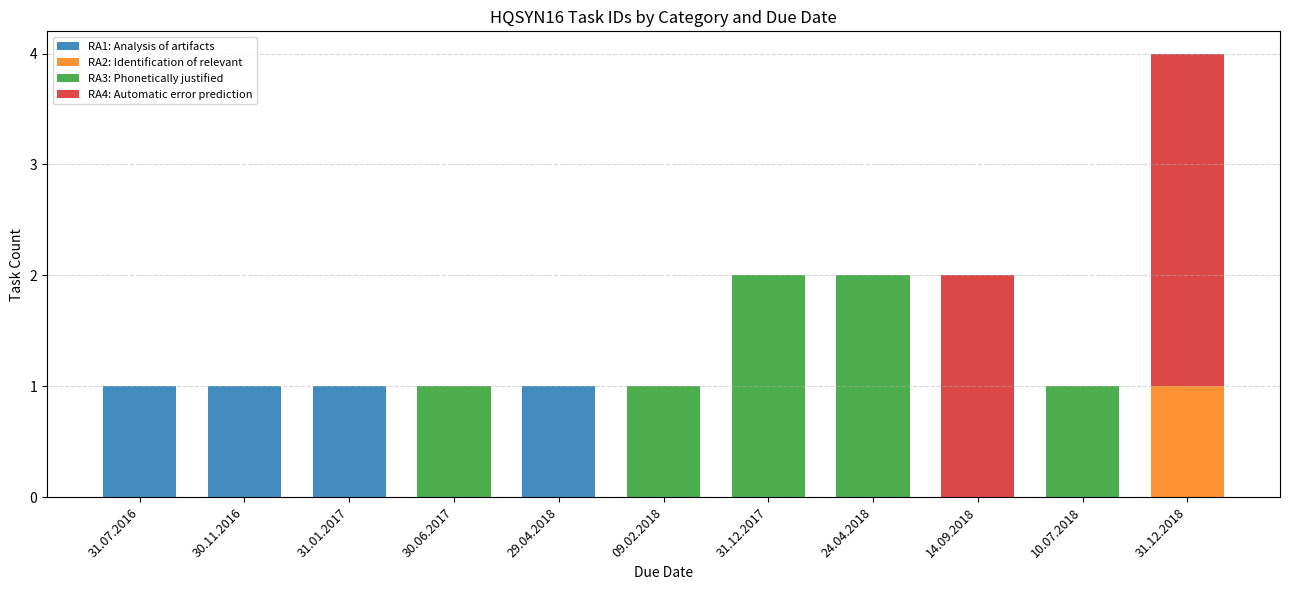

At which category is the sum across all series the highest?

31.12.2018